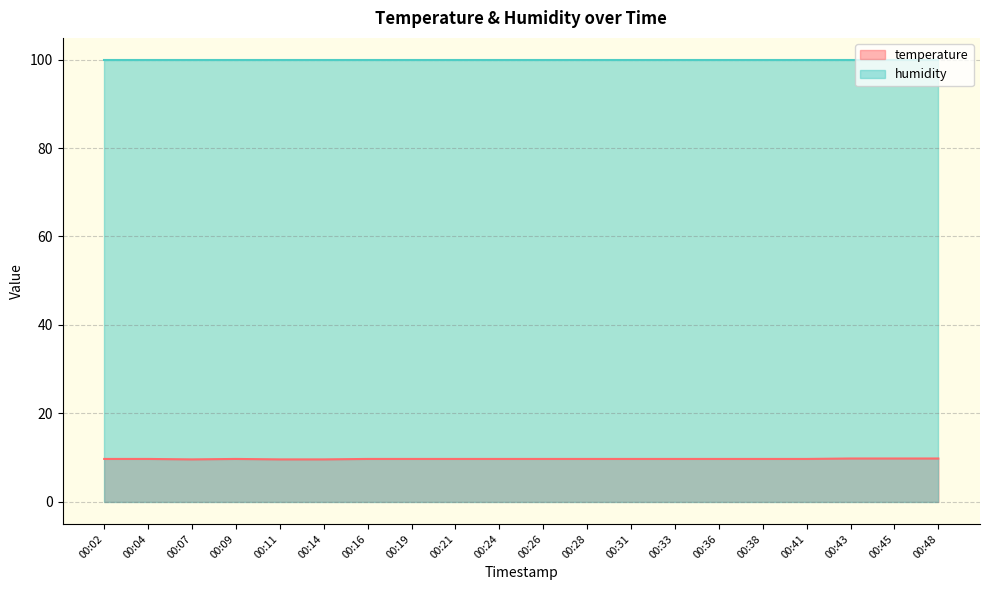

What is the smallest value displayed?

9.6